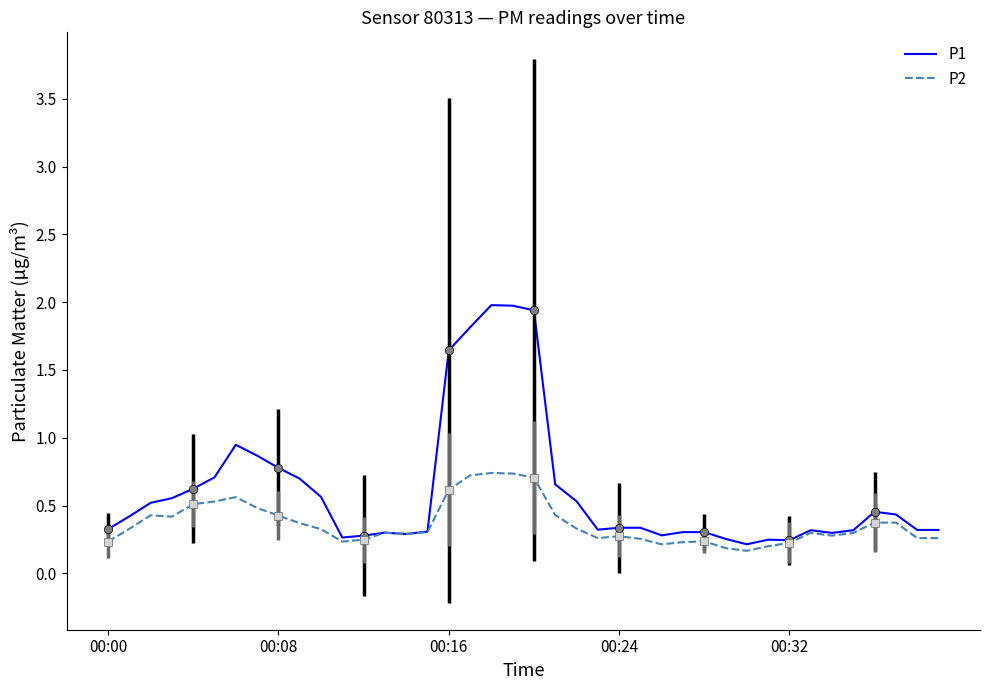

At which label does P1 reach its minimum?

30